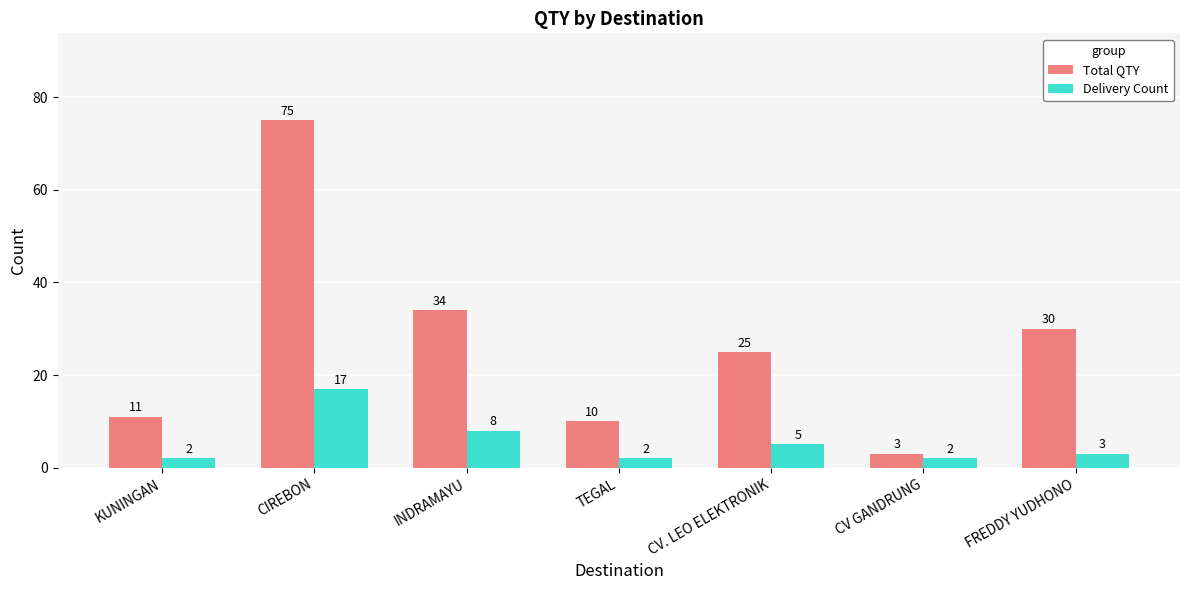

What is the label of the 7th bar from the left?

FREDDY YUDHONO